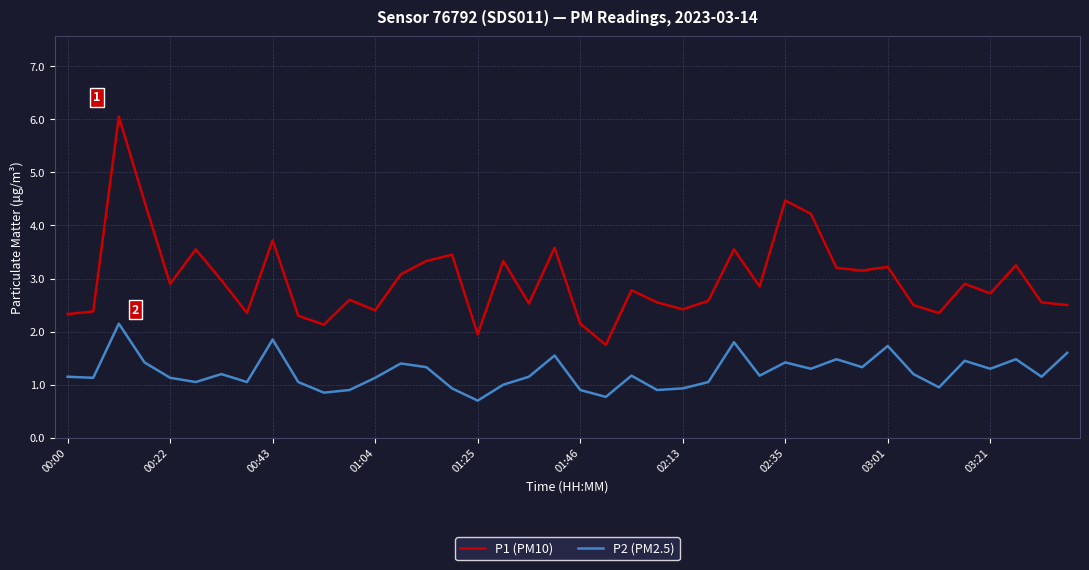

How many series are shown in this chart?

2